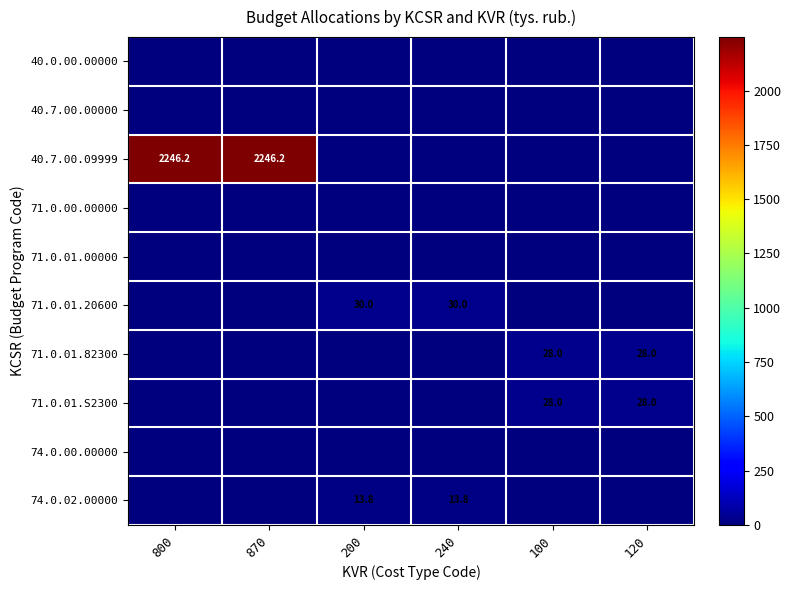

How many data points does each series have?

6